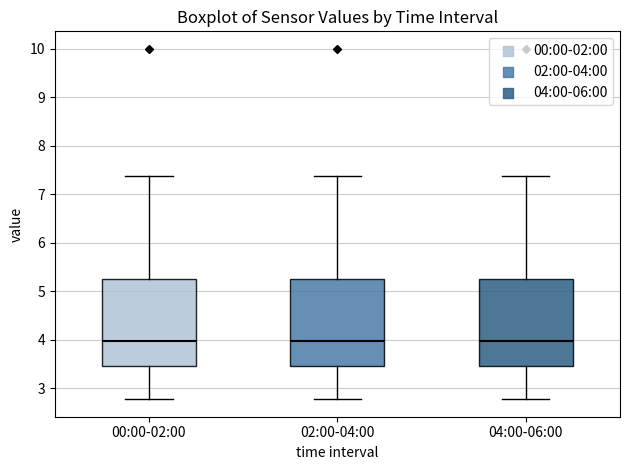

Reading left to right, read every box against the y-axis: the position of its median line, the range the box covers, and the ends of its whiskers. The values are not printed on the chart, so give them approximately, as read against the axis.

00:00-02:00: median 4.0, box 3.5 to 5.3, whiskers 2.8 to 7.4
02:00-04:00: median 4.0, box 3.5 to 5.3, whiskers 2.8 to 7.4
04:00-06:00: median 4.0, box 3.5 to 5.3, whiskers 2.8 to 7.4